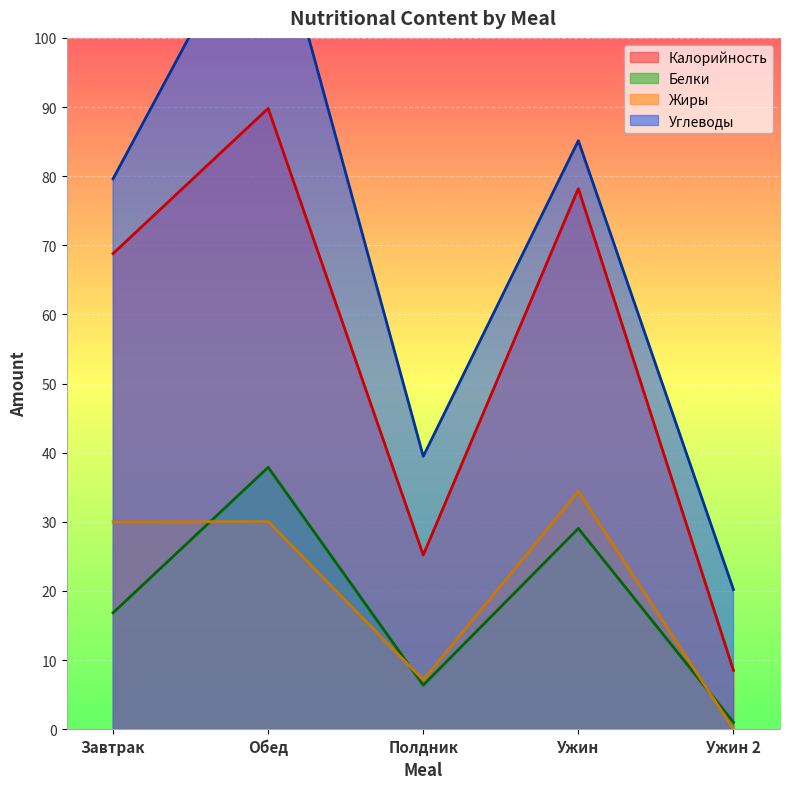

True or false: Калорийность has more than 2 points higher than both neighbors.

False